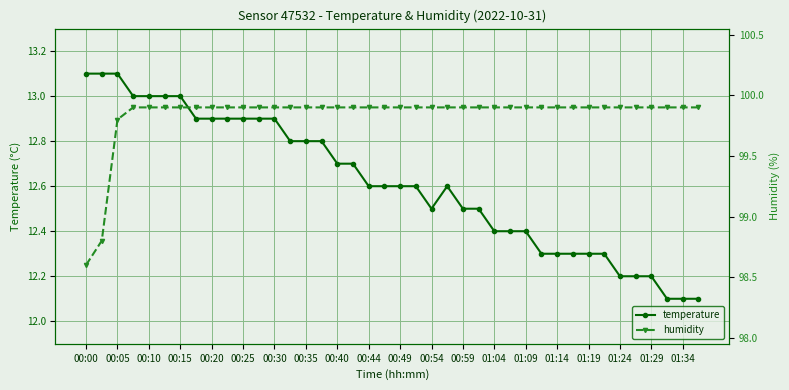

Rank the series by their average value, from highest to lowest.

humidity, temperature